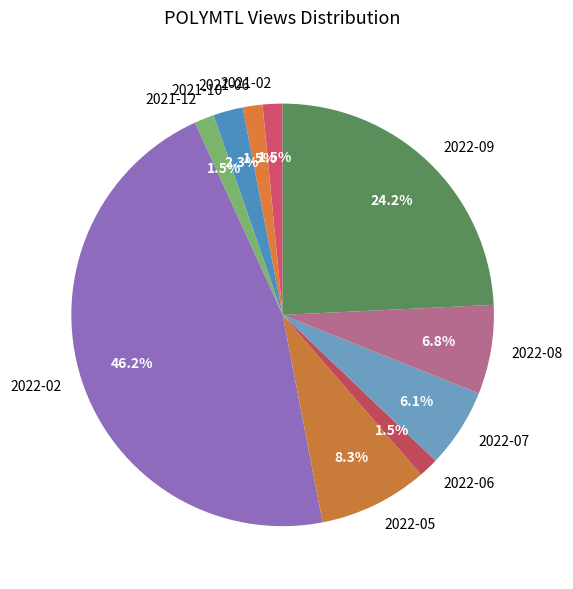

To the nearest percent, what is the average slice percentage?

10%